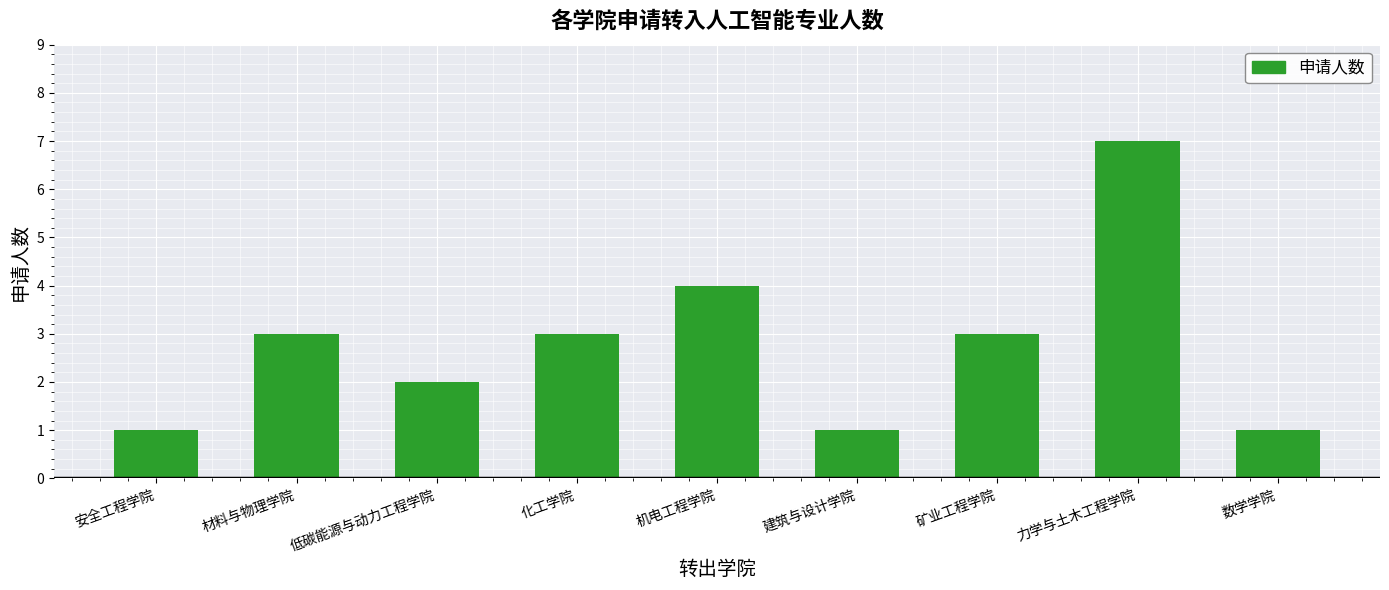

Reading left to right, extract all data points from this chart.

安全工程学院=1	材料与物理学院=3	低碳能源与动力工程学院=2	化工学院=3	机电工程学院=4	建筑与设计学院=1	矿业工程学院=3	力学与土木工程学院=7	数学学院=1